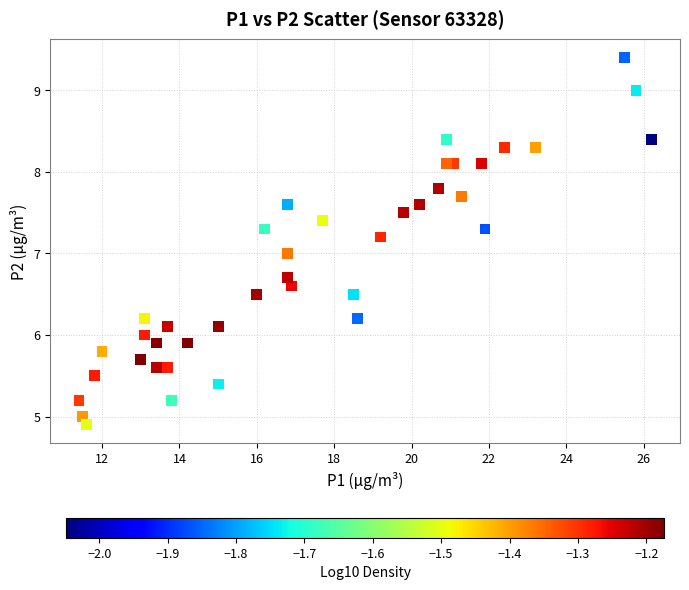

What is the range of X values (max minus min)?

14.8